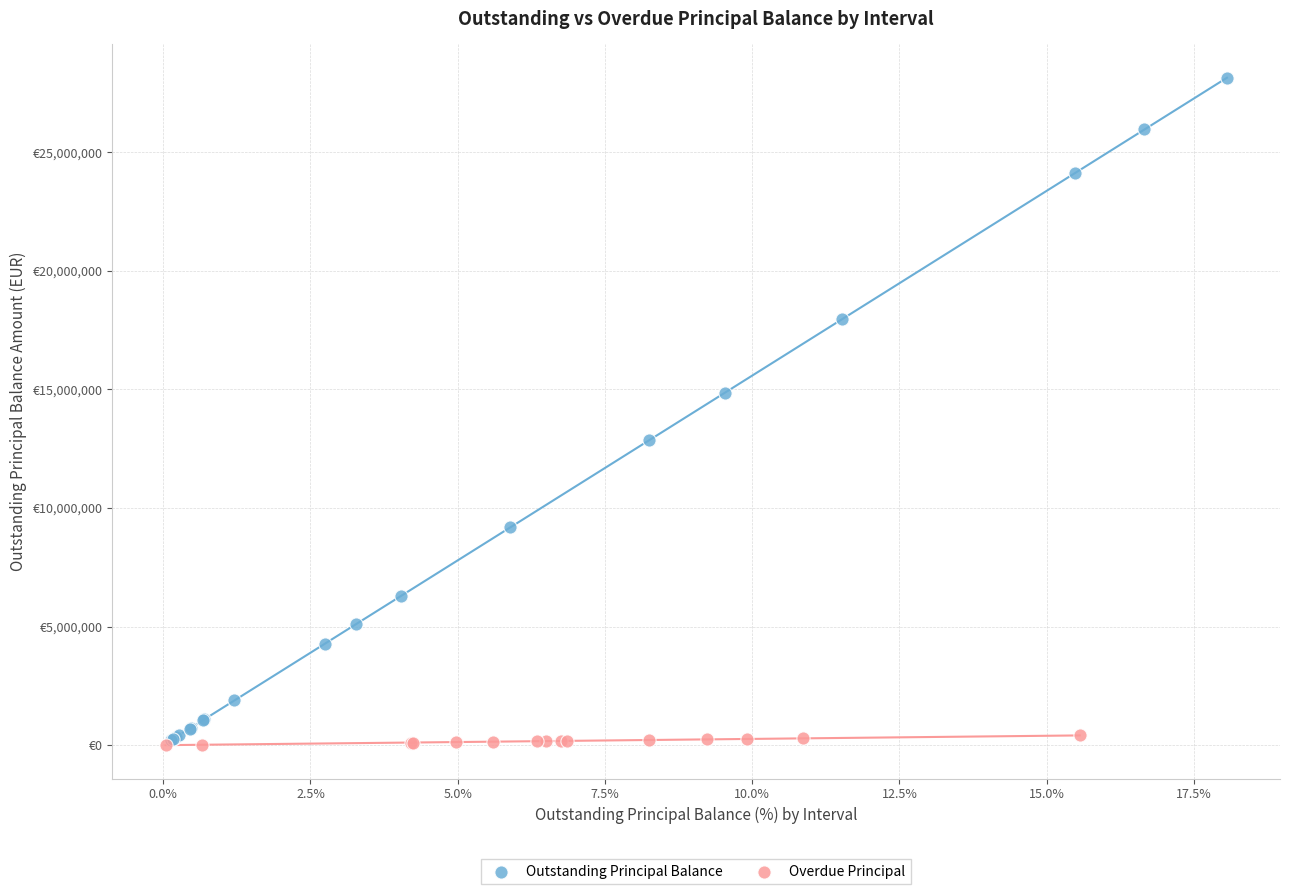

What are all the series names shown in the legend?

Outstanding Principal Balance, Overdue Principal